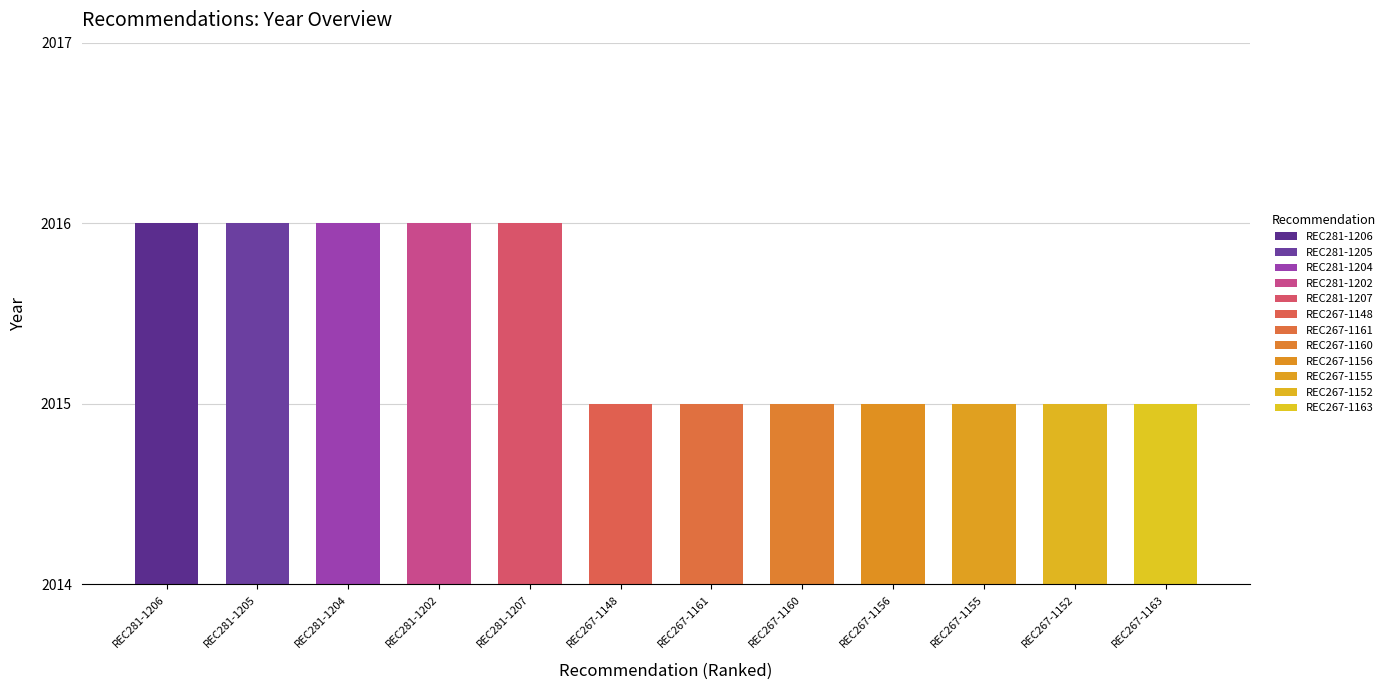

Is it true that the value at REC281-1206 is 538?

False